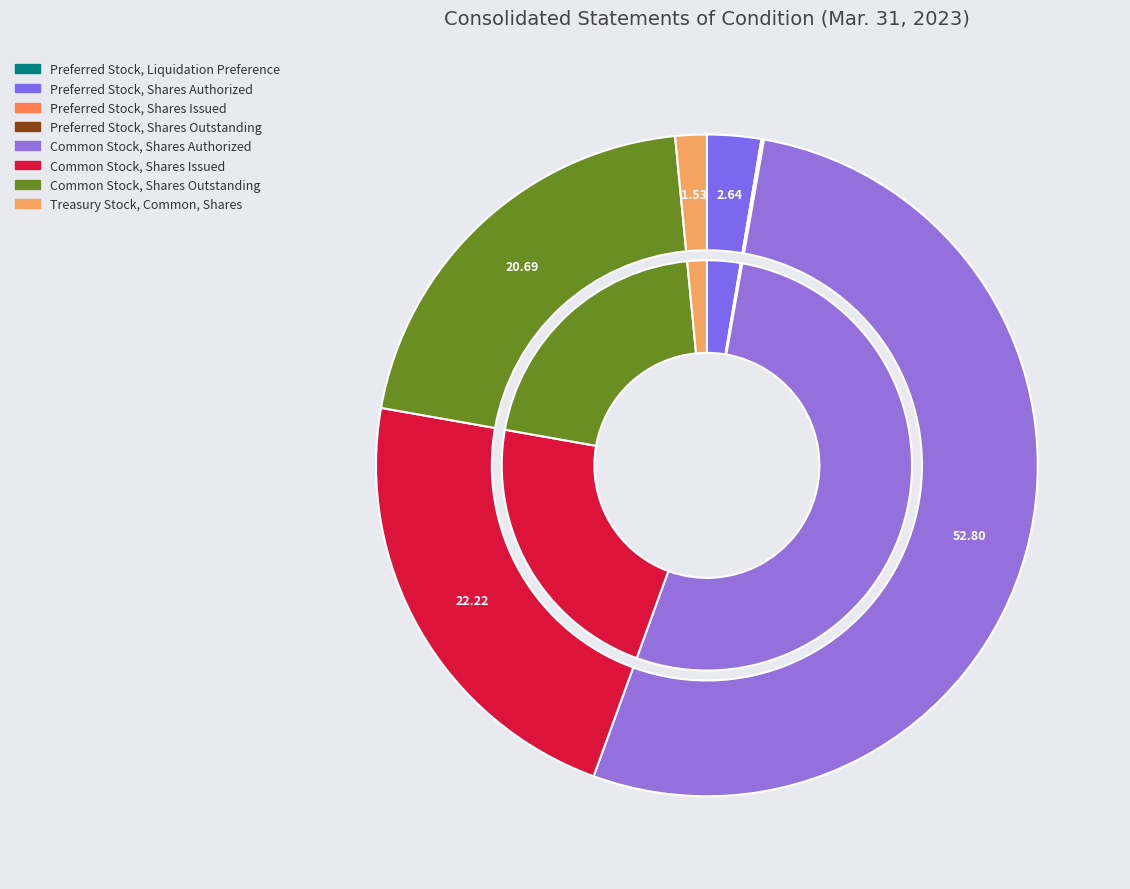

Does Common Stock, Shares Outstanding represent more than half of the total?

No